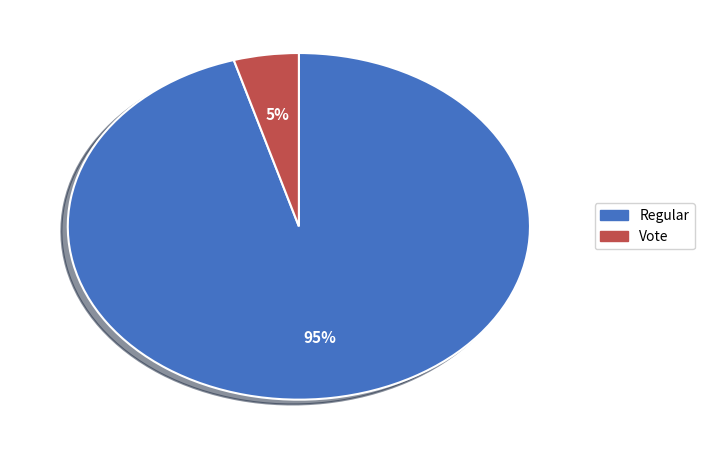

Which slice is the largest?

Regular